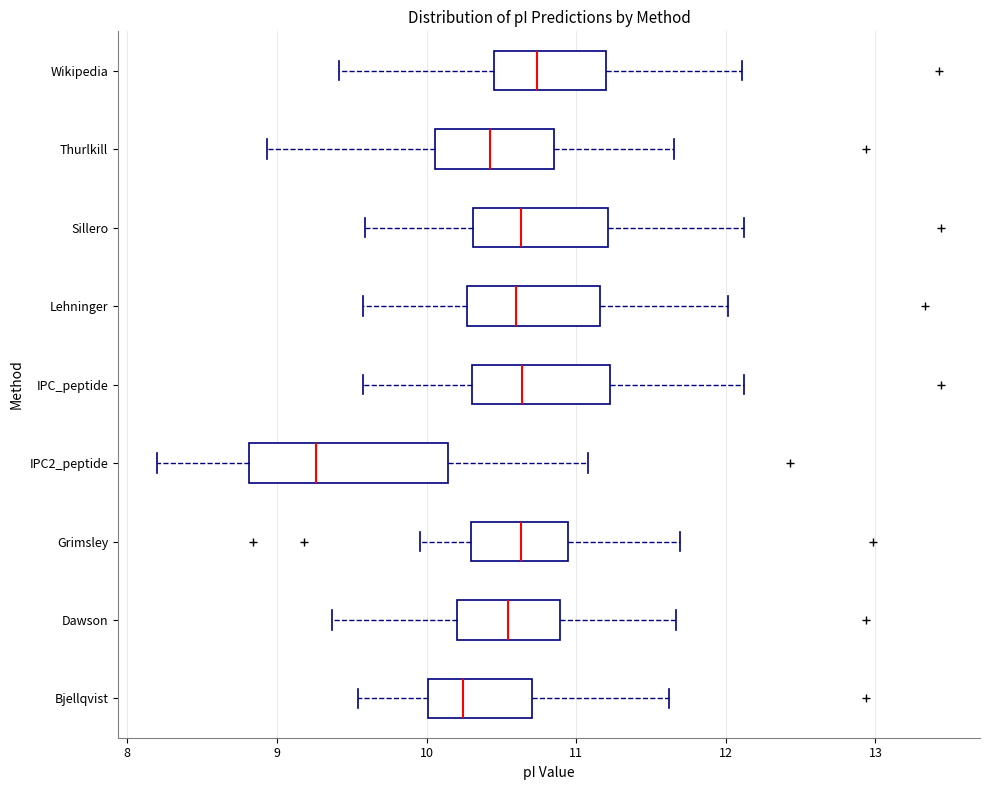

Which box's median line is the furthest to the left?

IPC2_peptide